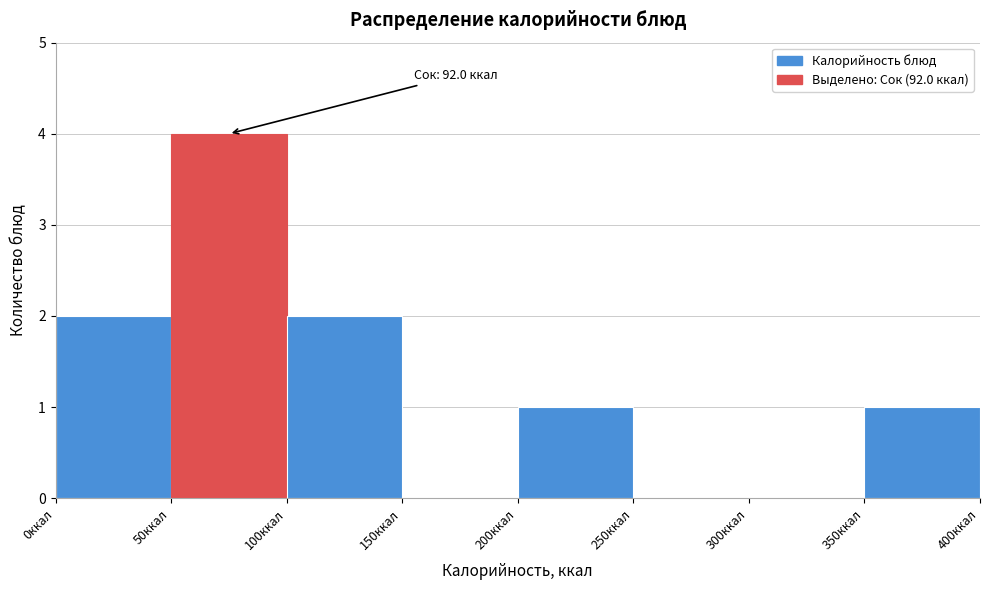

Which range on the x-axis has the tallest bar?

50 to 100